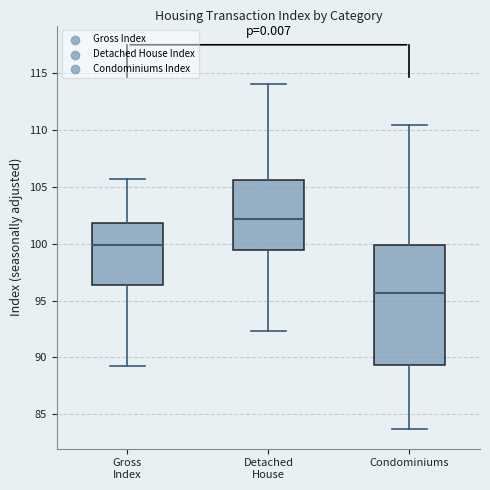

Reading left to right, transcribe this box plot: for each box, give where its median line is, the range the box spans, and where its two whiskers end, as read against the y-axis. The values are not printed on the chart, so give them approximately, as read against the axis.

Gross Index: median 100.0, box 96.5 to 102.0, whiskers 89.5 to 105.5
Detached House: median 102.0, box 99.5 to 105.5, whiskers 92.5 to 114.0
Condominiums: median 95.5, box 89.5 to 100.0, whiskers 83.5 to 110.5